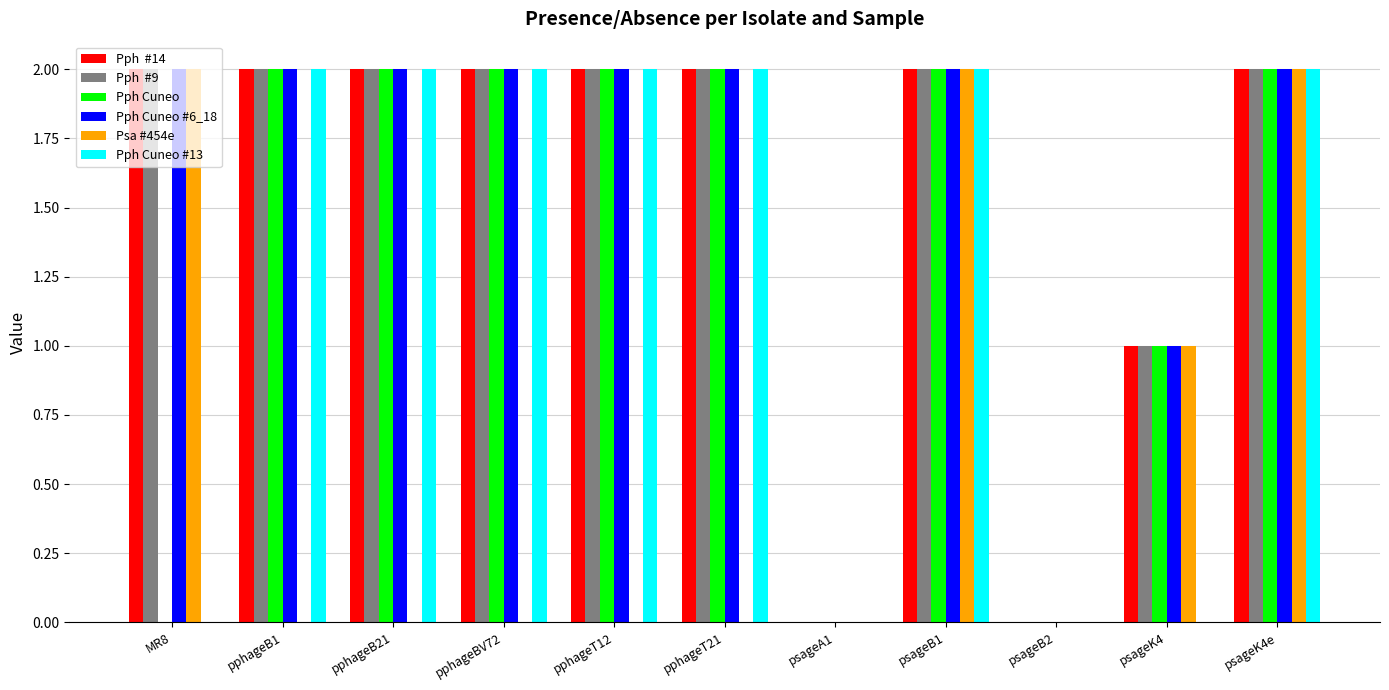

What is the total value across all series at psageK4?

5